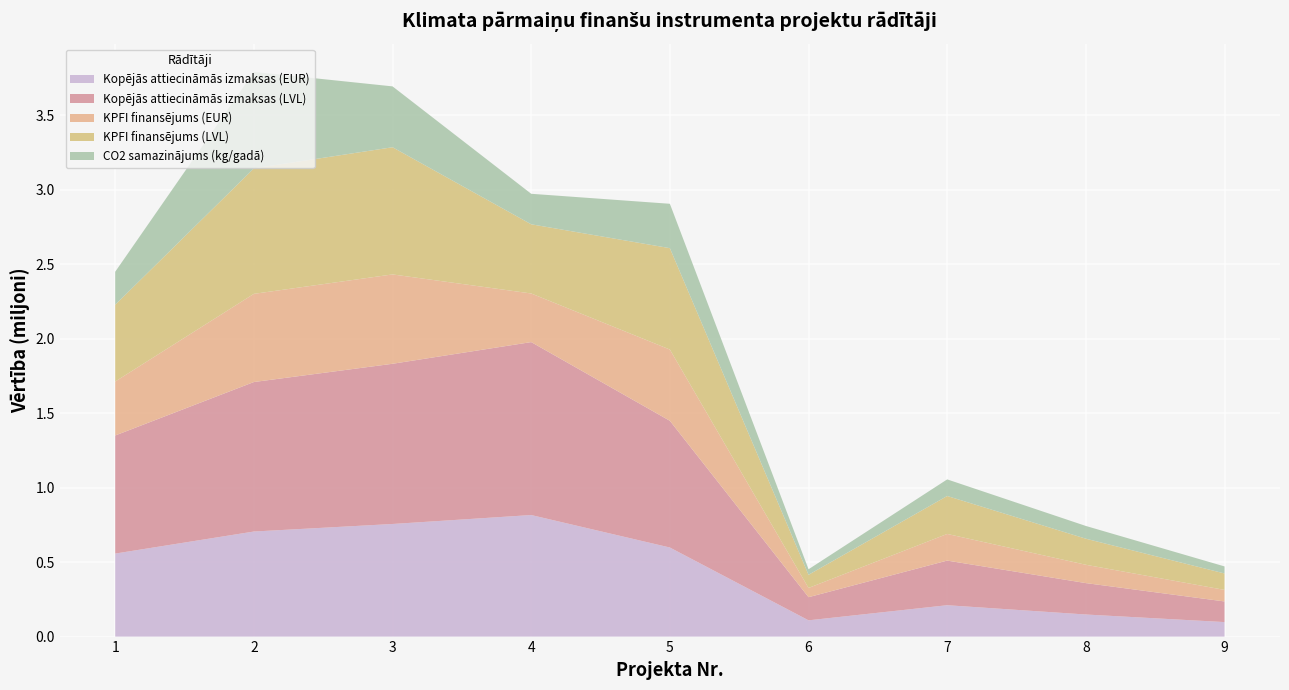

Reading left to right, extract all data points from this chart.

Kopējās attiecināmās izmaksas (EUR): 1=557186.9	2=705293.6	3=755861.9	4=815959.8	5=597902.9	6=109137.9	7=210558.3	8=148196.0	9=97338.7
Kopējās attiecināmās izmaksas (LVL): 1=792805.5	2=1003542.4	3=1075494.5	4=1161006.1	5=850739.1	6=155289.2	7=299597.5	8=210863.9	9=138500.5
KPFI finansējums (EUR): 1=362171.5	2=591967.1	3=599965.3	4=326383.9	5=478322.3	6=62044.9	7=178974.5	8=123002.7	9=77539.1
KPFI finansējums (LVL): 1=515323.6	2=842293.3	3=853673.8	4=464402.5	5=680591.3	6=88281.9	7=254657.8	8=175017.0	9=110328.2
CO2 samazinājums (kg/gadā): 1=221740.6	2=647701.0	3=408604.0	4=204807.4	5=297908.8	6=37229.7	7=111474.2	8=85544.4	9=47310.1